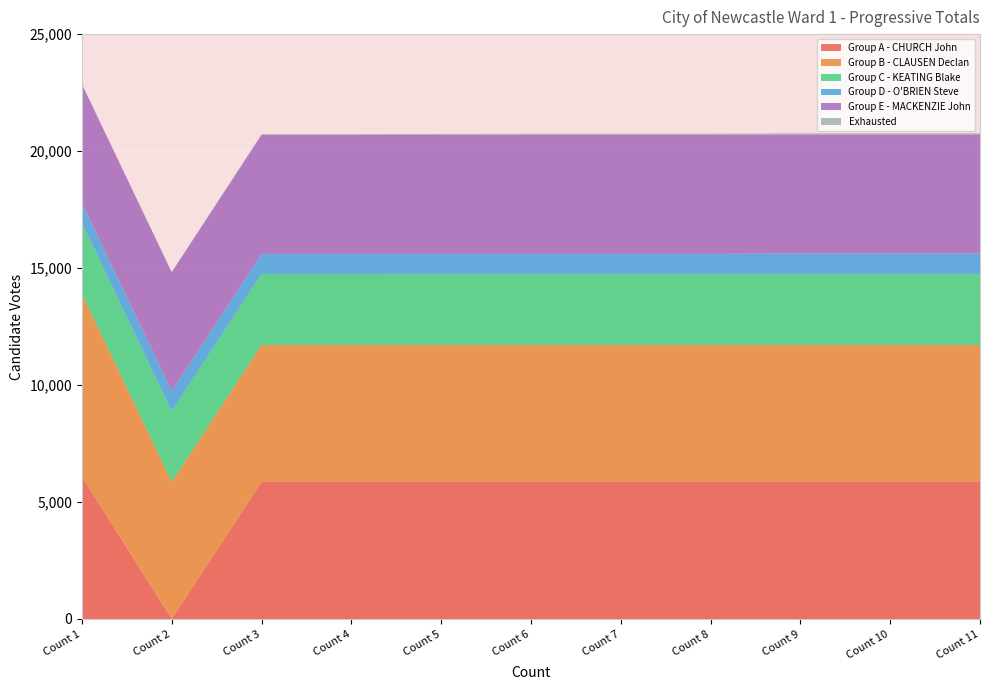

Reading right to left, extract all data points from this chart.

Group A - CHURCH John: 5858	5858	5858	5858	5858	5858	5858	5858	5858	0	6082
Group B - CLAUSEN Declan: 5858	5858	5858	5858	5858	5858	5858	5858	5858	5858	7826
Group C - KEATING Blake: 3033	3033	3033	3033	3033	3033	3033	3032	3032	3030	3029
Group D - O'BRIEN Steve: 872	872	872	858	858	858	858	858	855	854	853
Group E - MACKENZIE John: 5089	5089	5089	5089	5086	5086	5084	5084	5084	5081	5070
Exhausted: 51	51	51	51	51	51	42	37	35	9	0